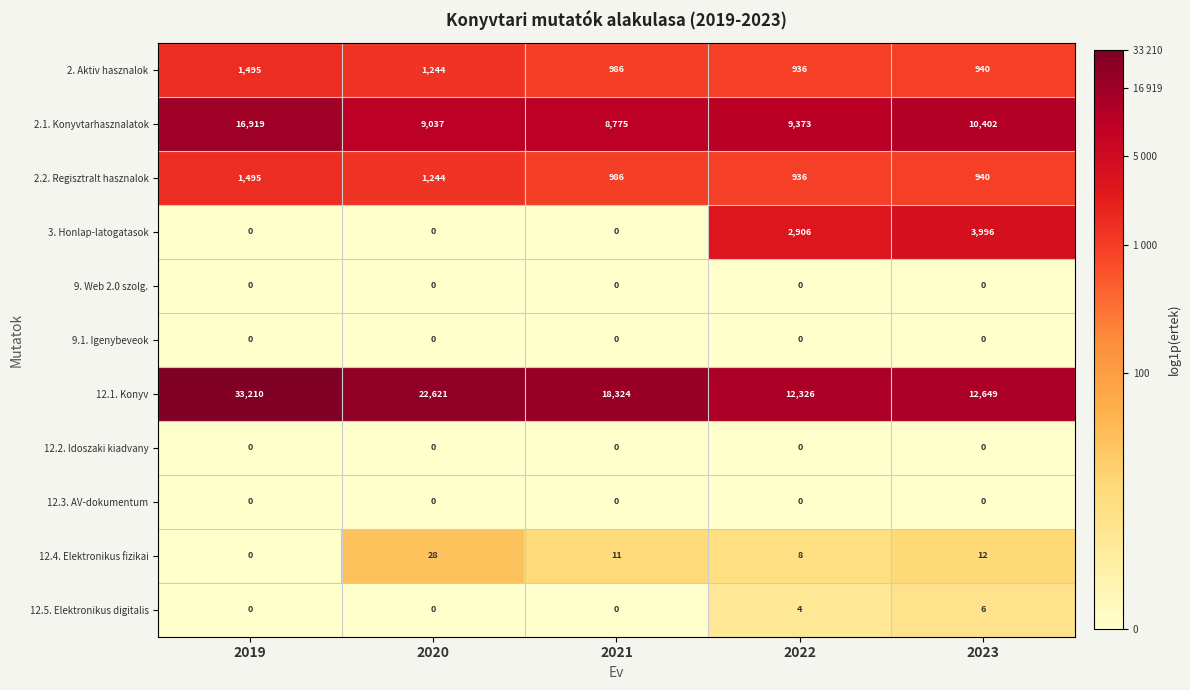

Which series has the widest spread of values?

12.1. Konyv